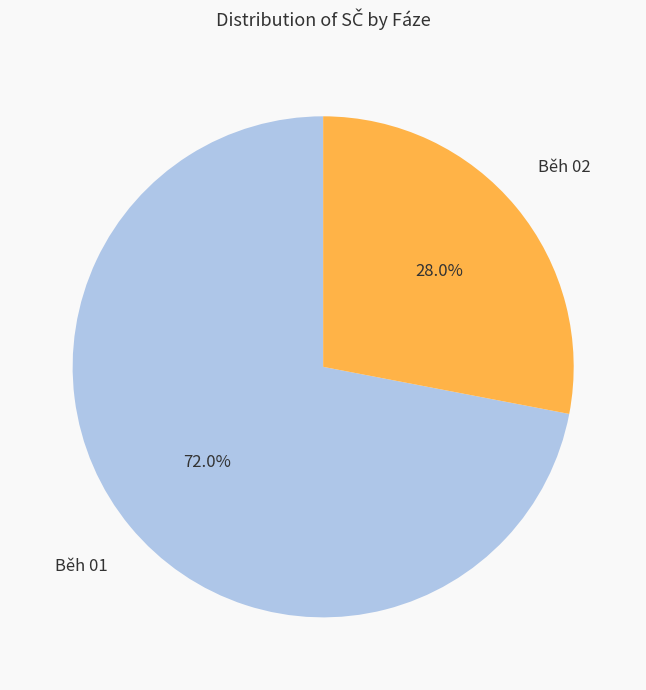

To the nearest percent, what is the difference between the largest and smallest slice percentages?

44%